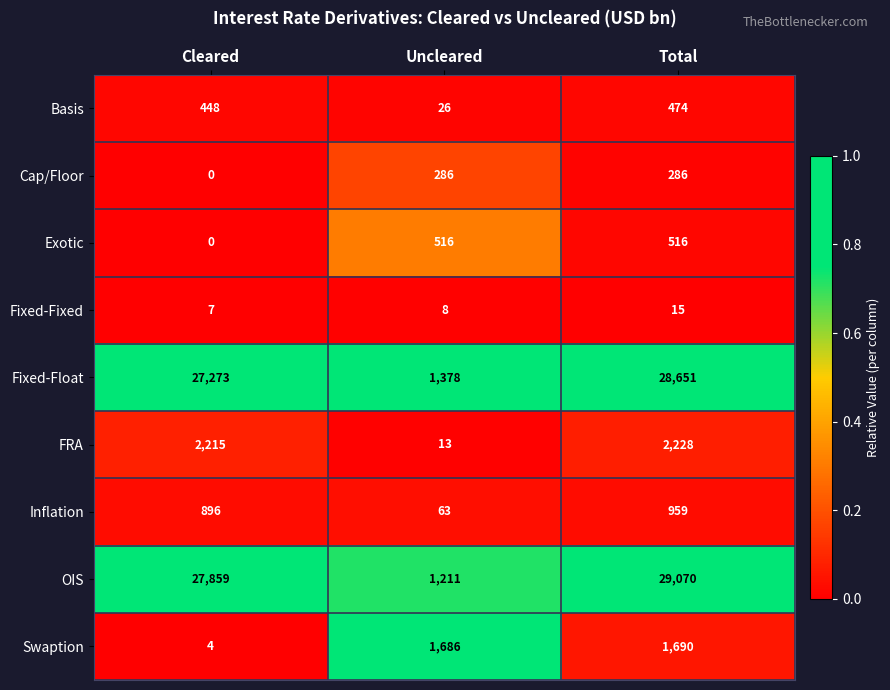

The Swaption series shows 869 at Total. True or false?

False